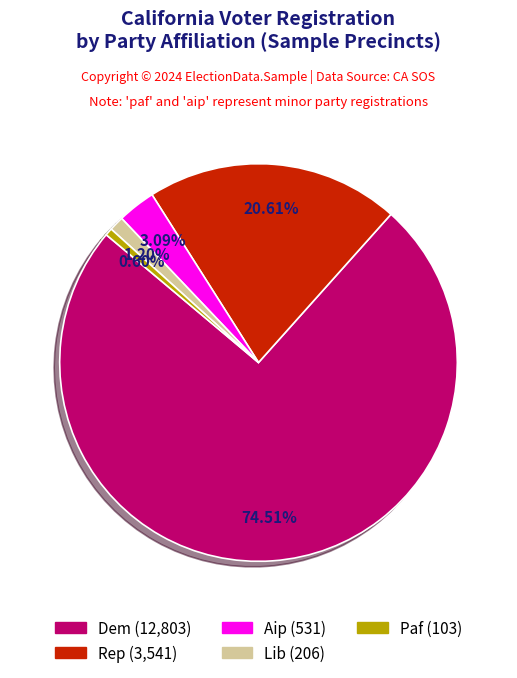

Does any single category account for the majority?

Yes